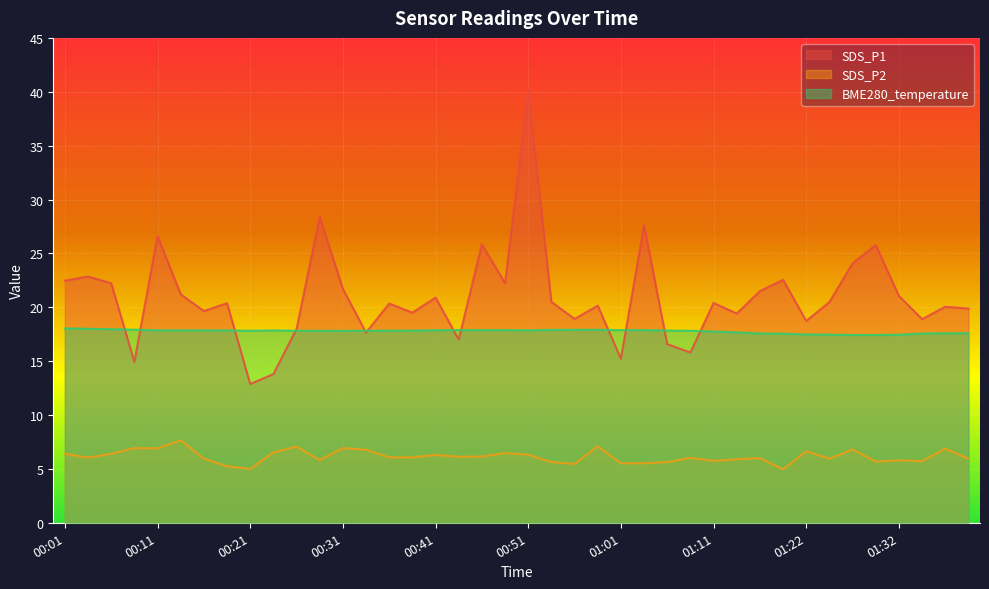

In SDS_P1, how many points are higher than both neighbors (excluding endpoints)?

14